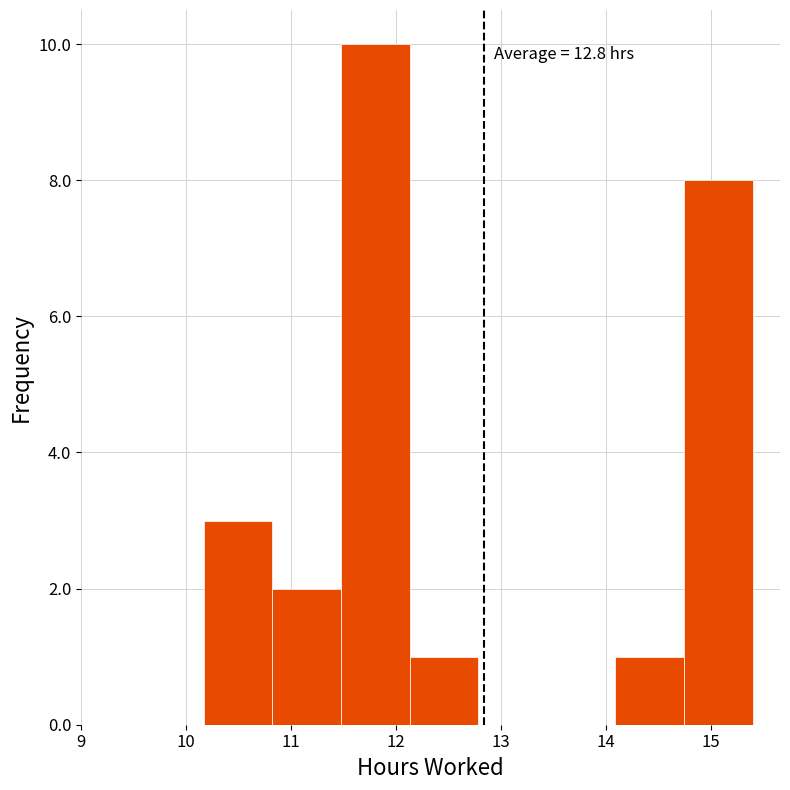

Which range on the x-axis has the tallest bar?

11.5 to 12.1